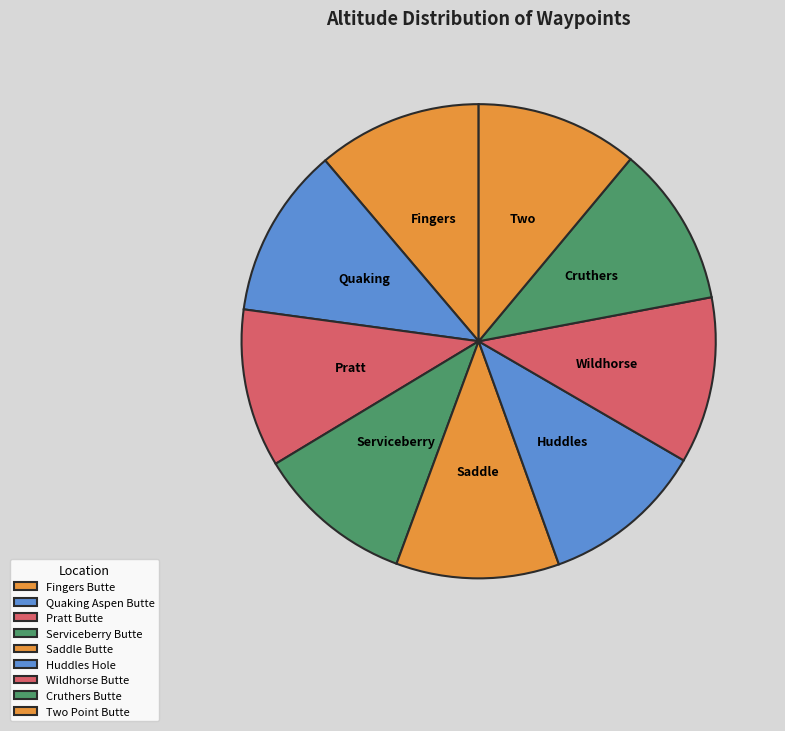

To the nearest percent, what portion does Fingers Butte represent?

11%